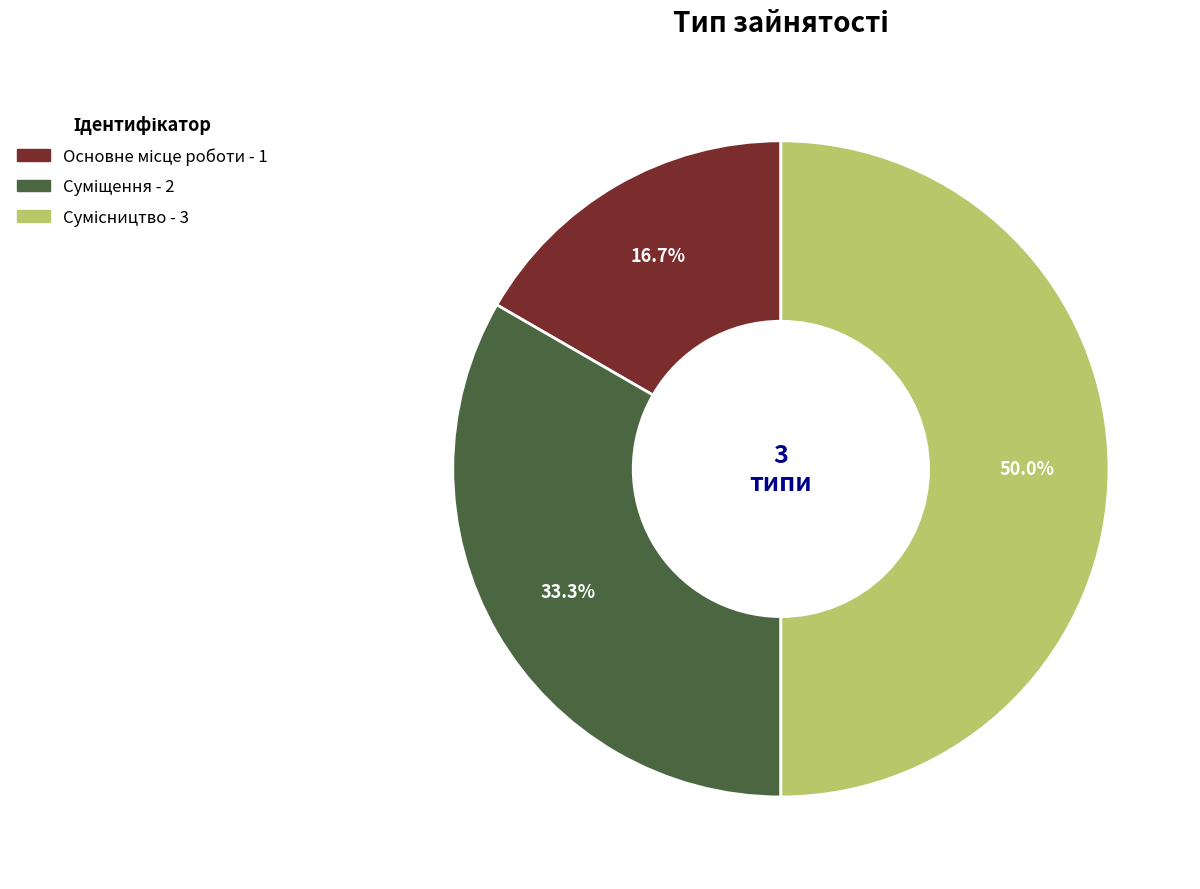

How many slices are in this pie chart?

3